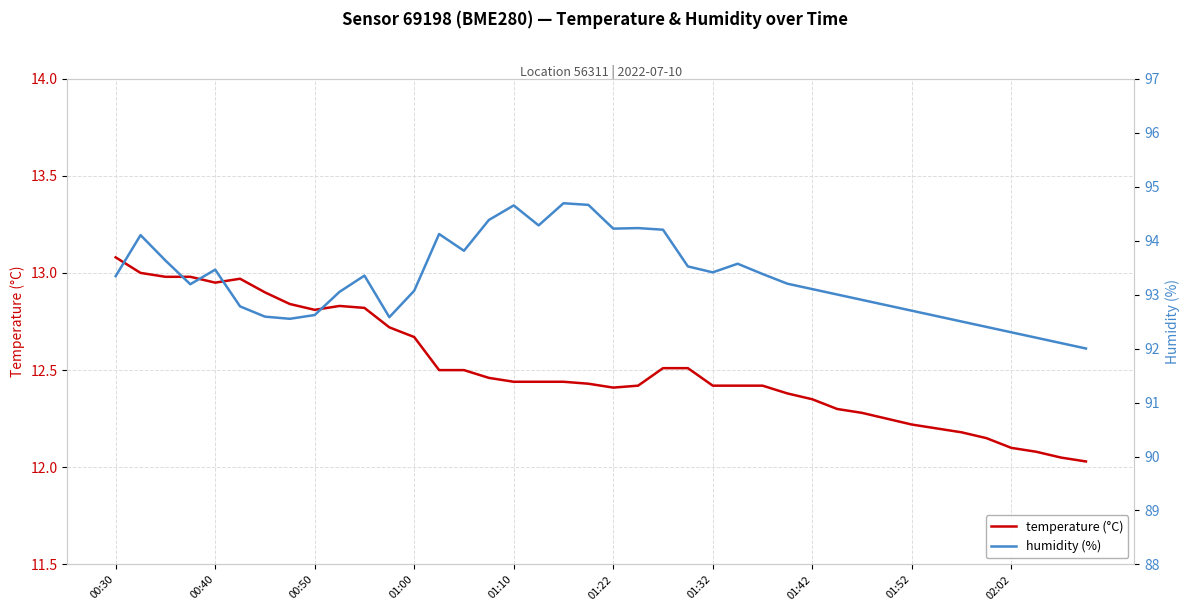

Is it true that temperature (°C) equals 4.6 at 00:40?

False